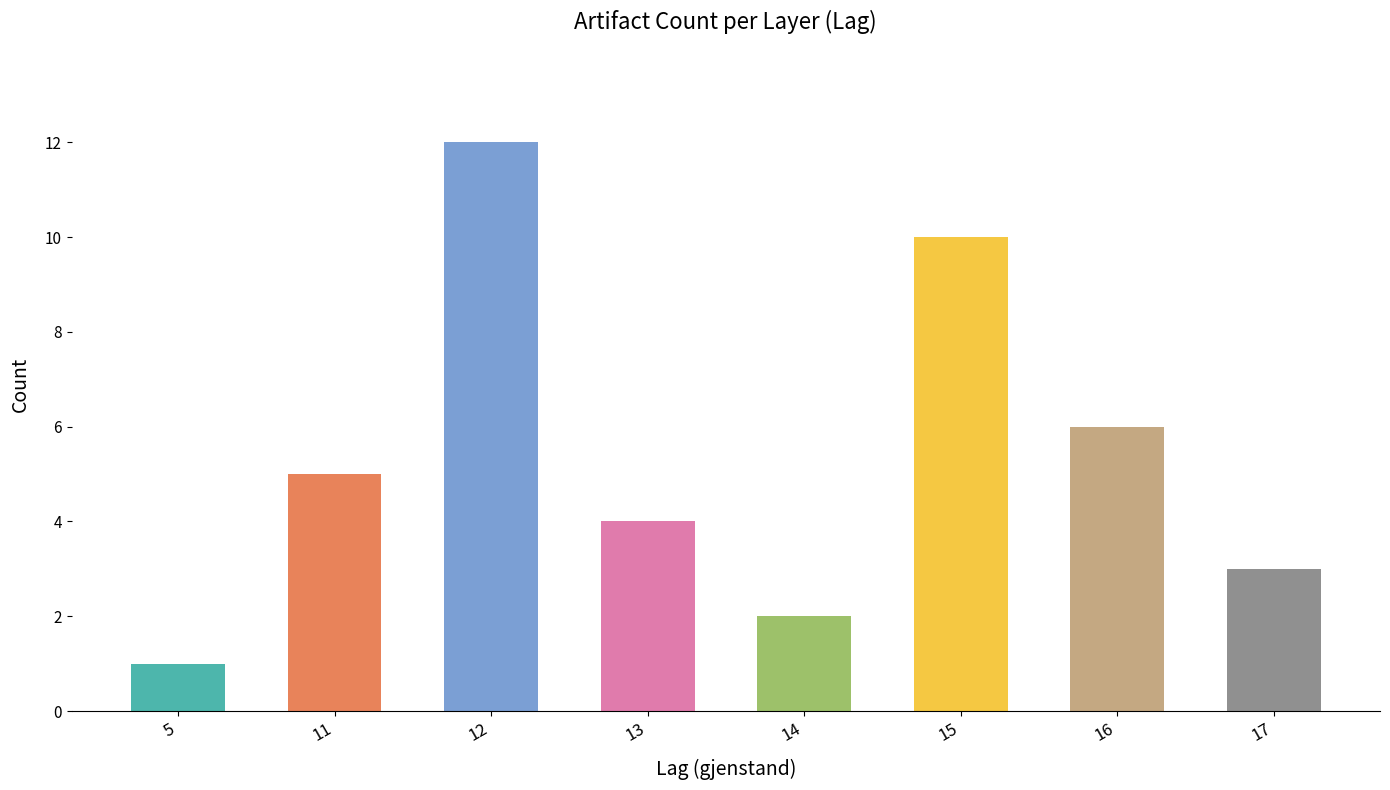

What is the ratio of the value at 14 to the value at 16?

0.3